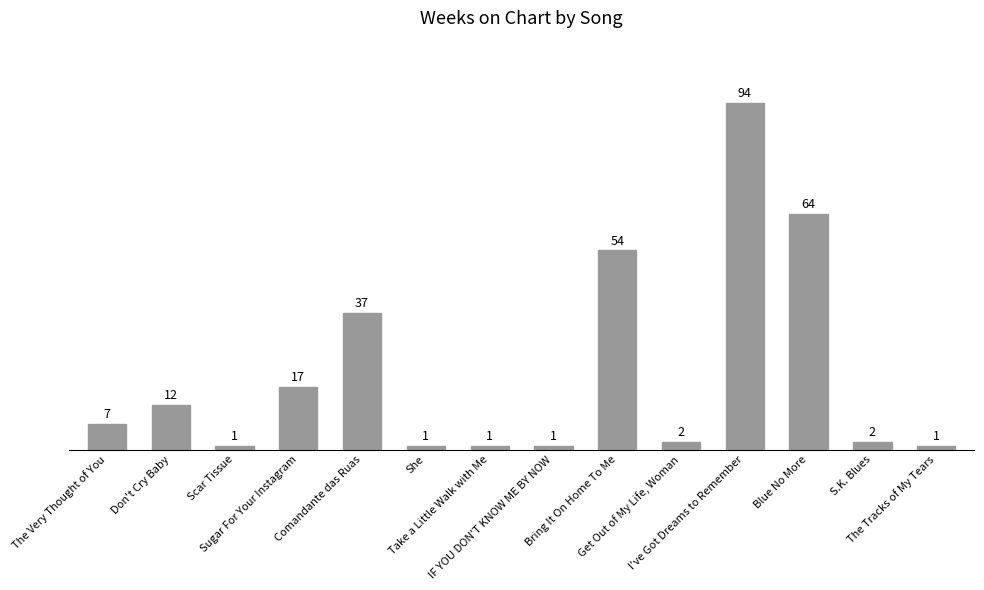

What is the greatest value displayed?

94